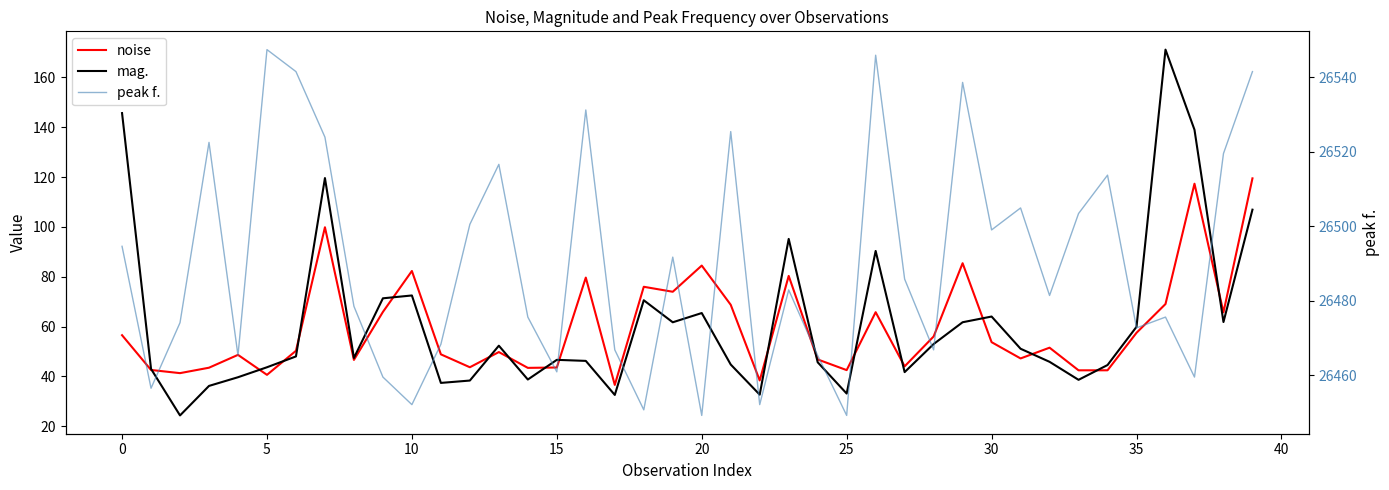

Read the mag. value at 35.

59.9